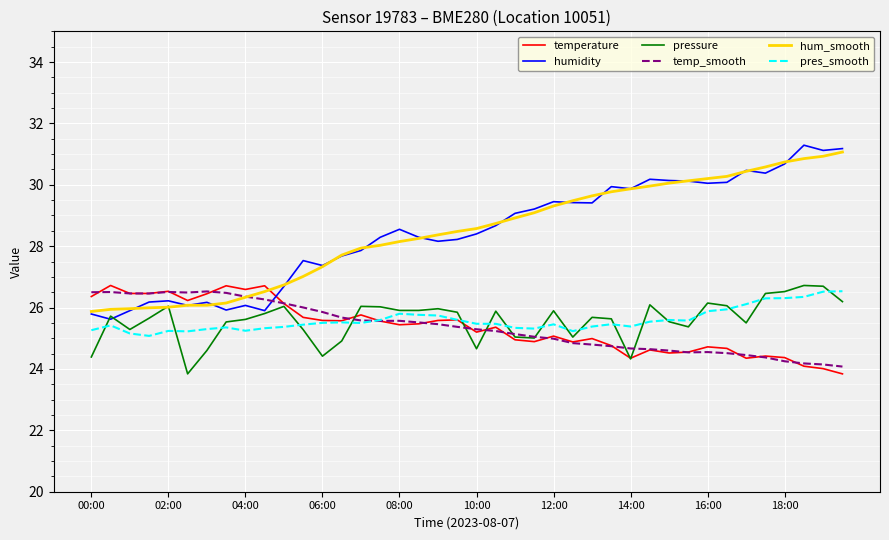

Which series has the widest spread of values?

humidity